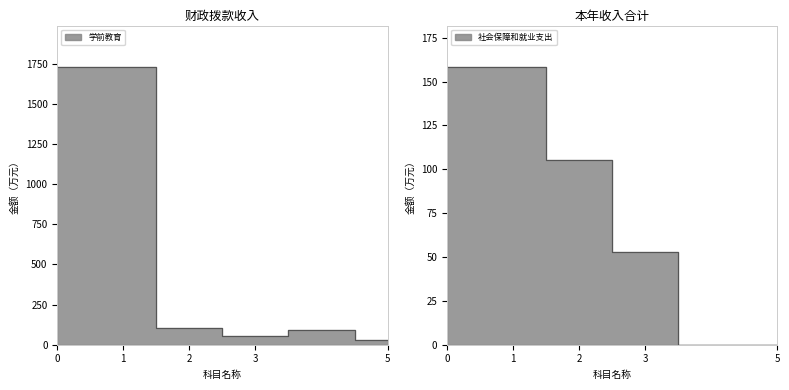

What is the difference between the maximum and minimum values in the 社会保障和就业支出 series?

158.2